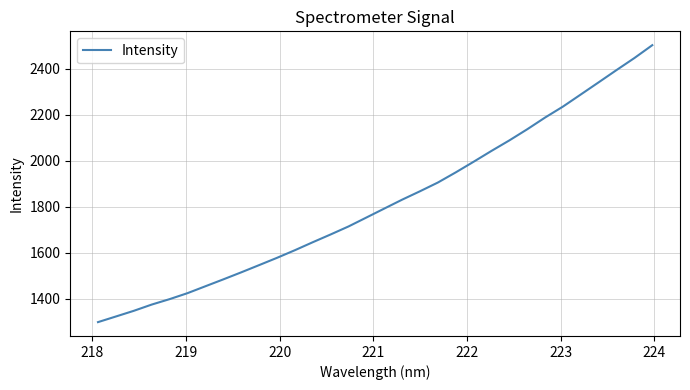

What is the greatest value displayed?

2502.1